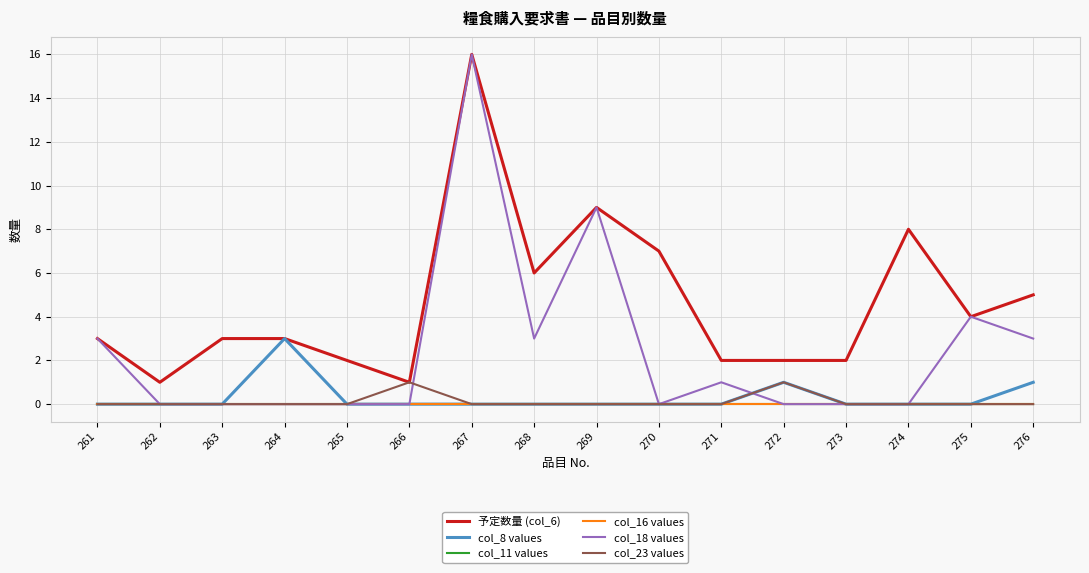

Does the chart have visible grid lines?

Yes